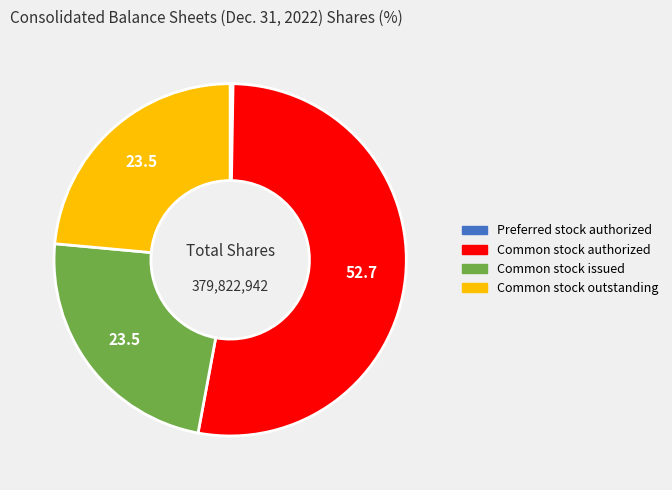

Is there a majority slice in this chart?

Yes